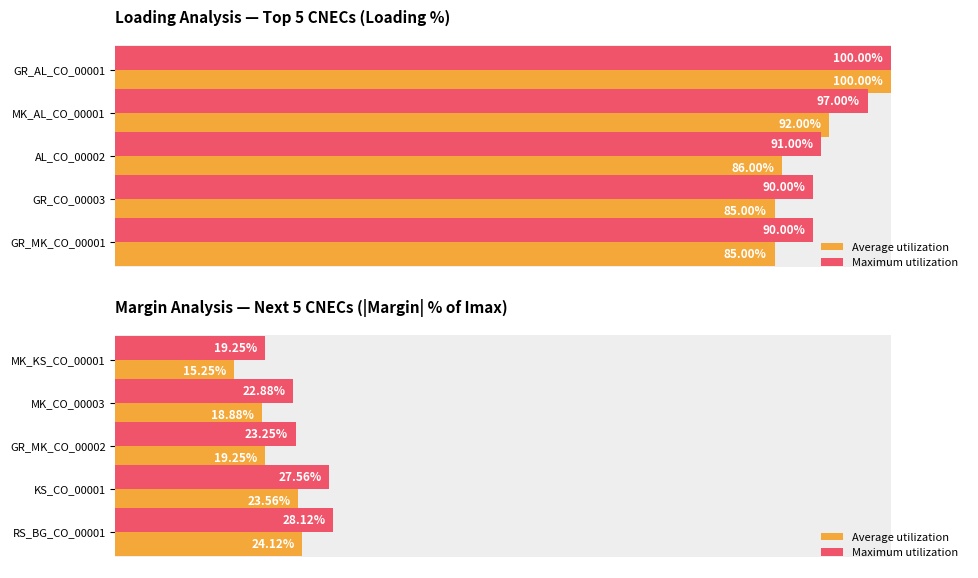

How many bars are there in each group?

2